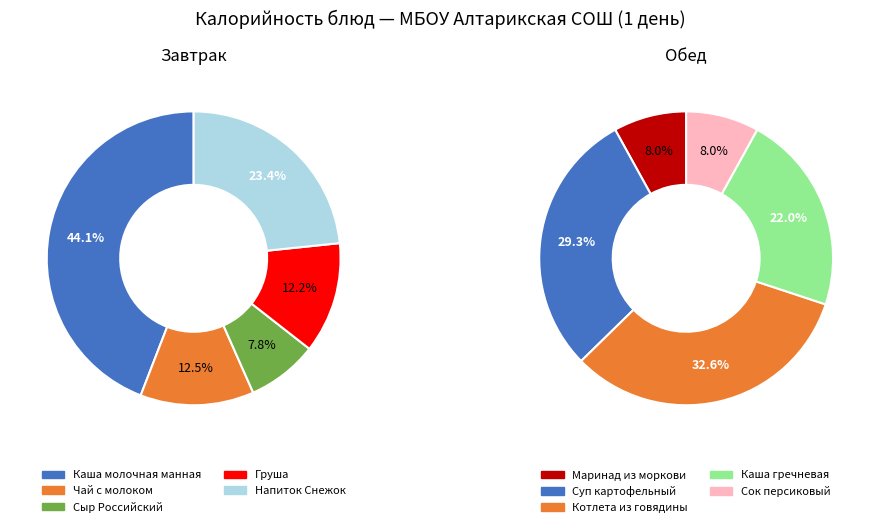

Which slice is the largest?

Котлета из говядины